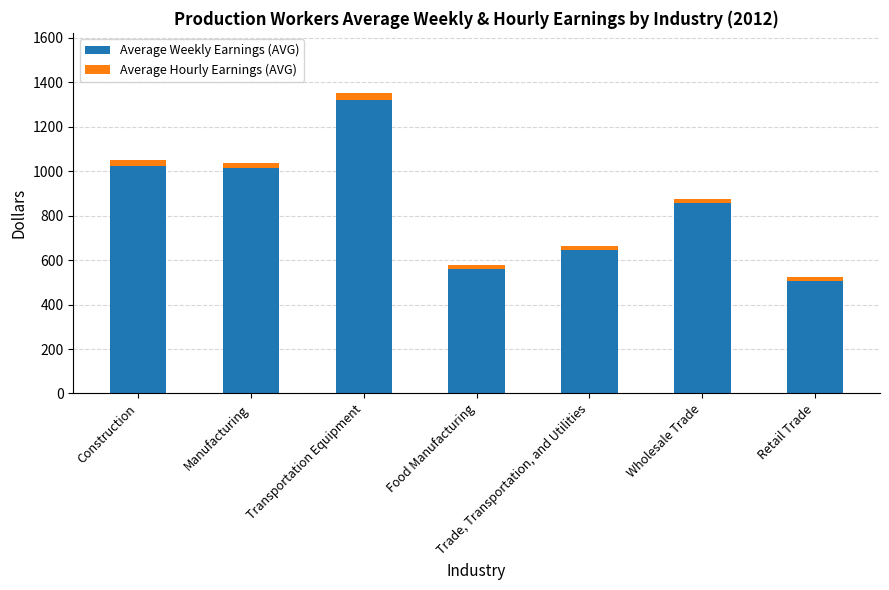

At which label does Average Weekly Earnings (AVG) reach its minimum?

Retail Trade